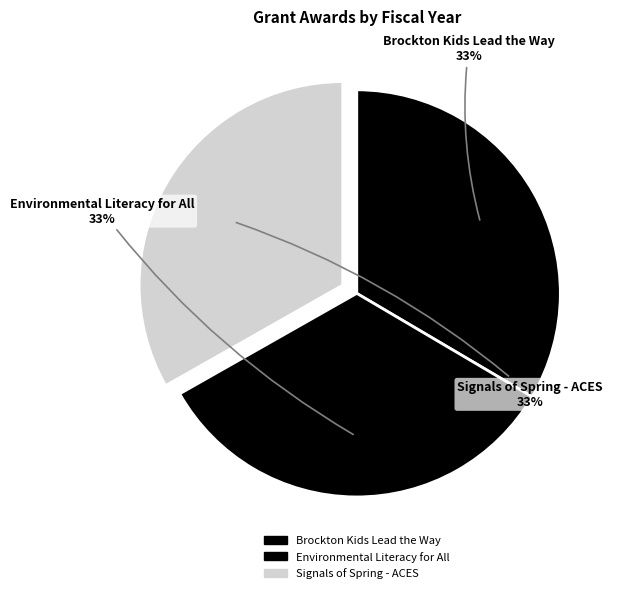

The Brockton Kids Lead the Way slice represents 33% of the pie. True or false?

True